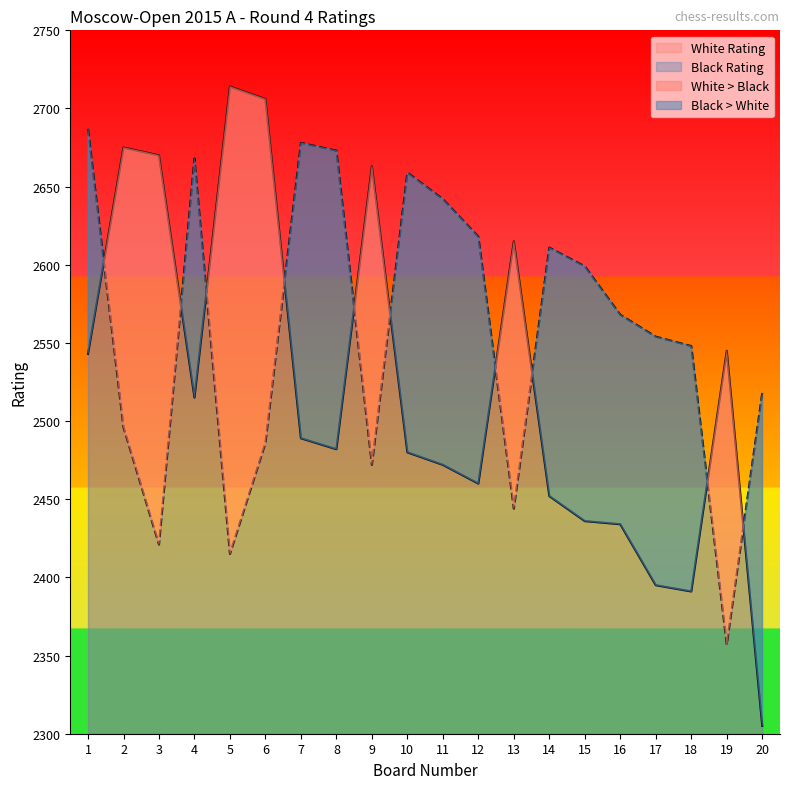

True or false: White Rating and Black Rating intersect in this chart.

True